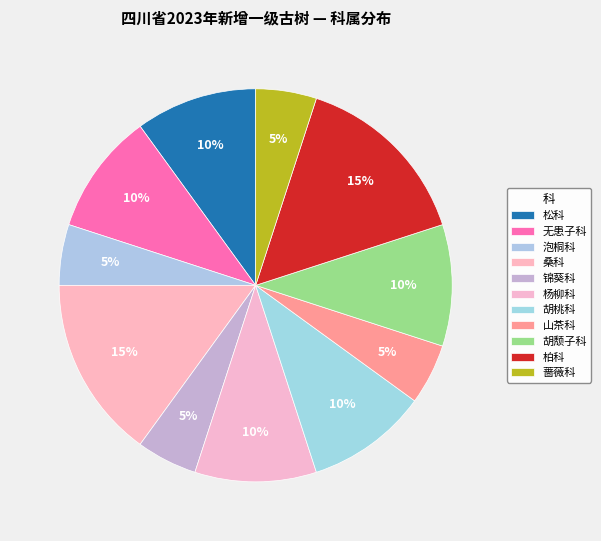

What is the ratio of the value at 蔷薇科 to the value at 松科?

0.5